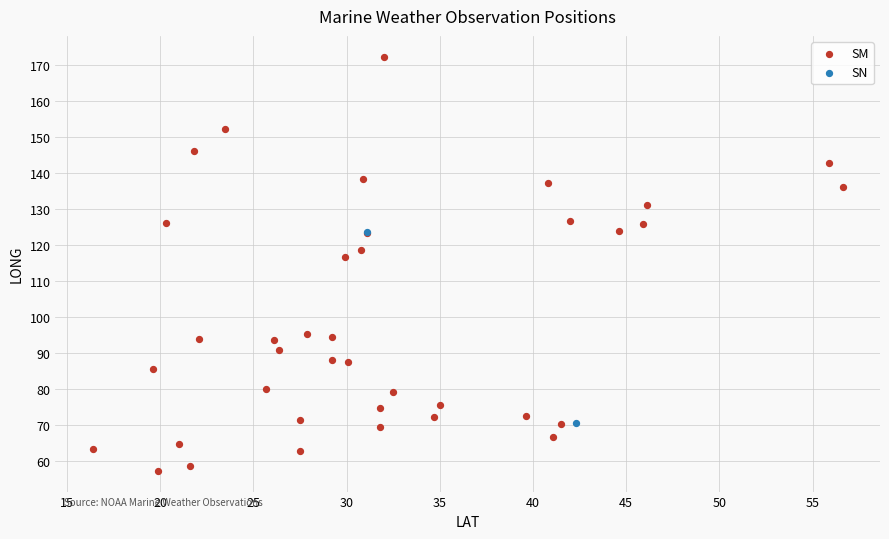

What are all the series names shown in the legend?

SM, SN